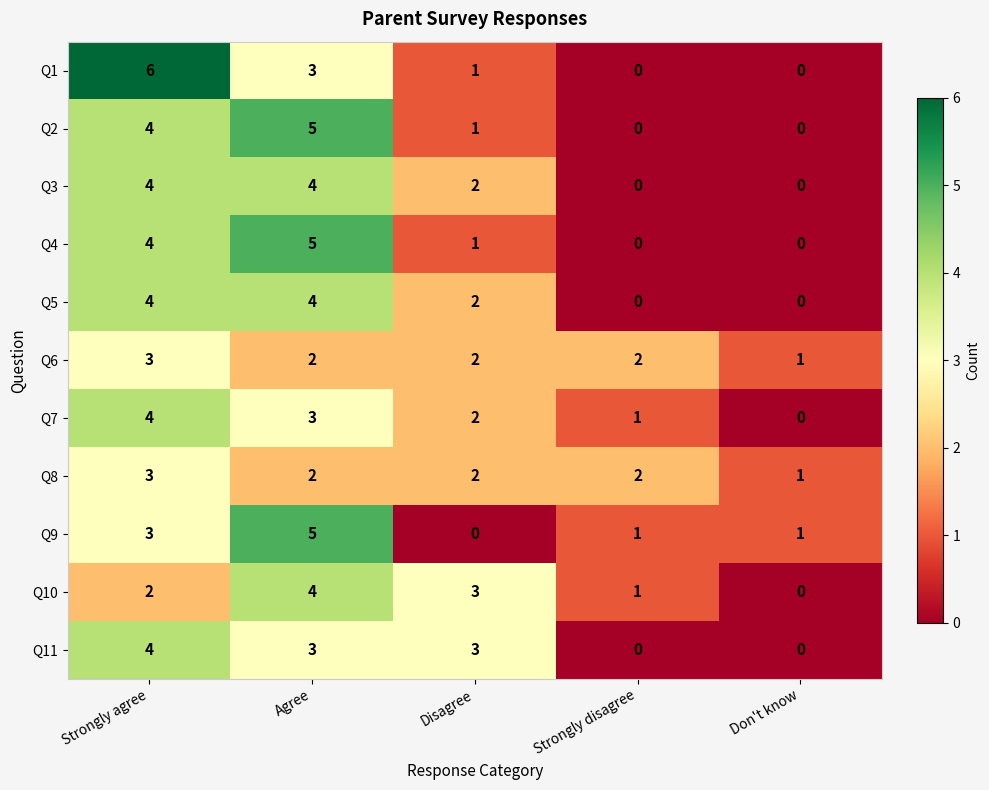

Rank the categories by Q10 value from lowest to highest.

Don't know, Strongly disagree, Strongly agree, Disagree, Agree